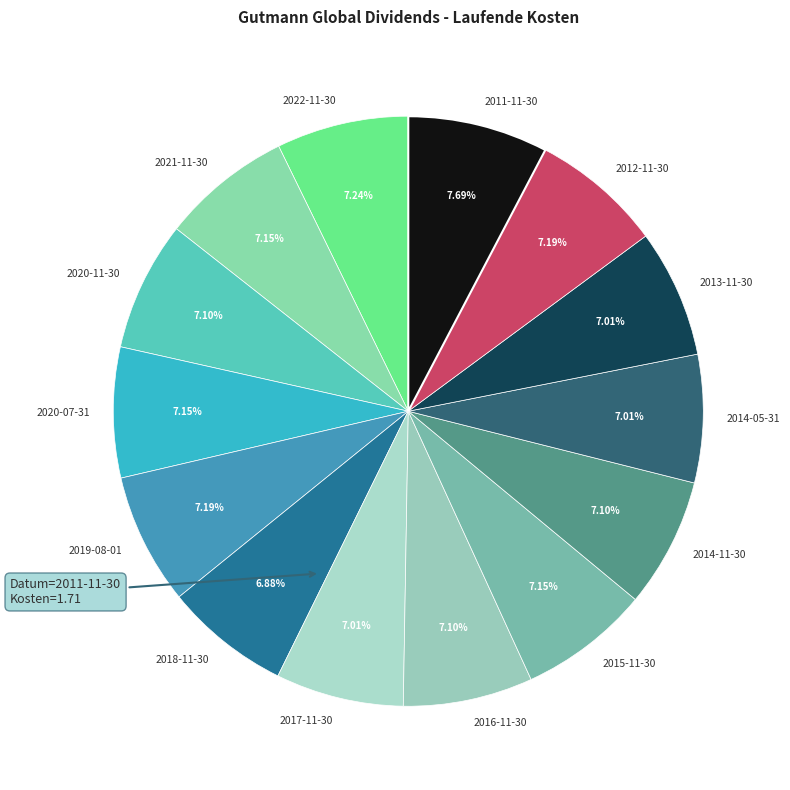

Approximately how many times larger is the value at 2020-07-31 compared to 2011-11-30?

0.9